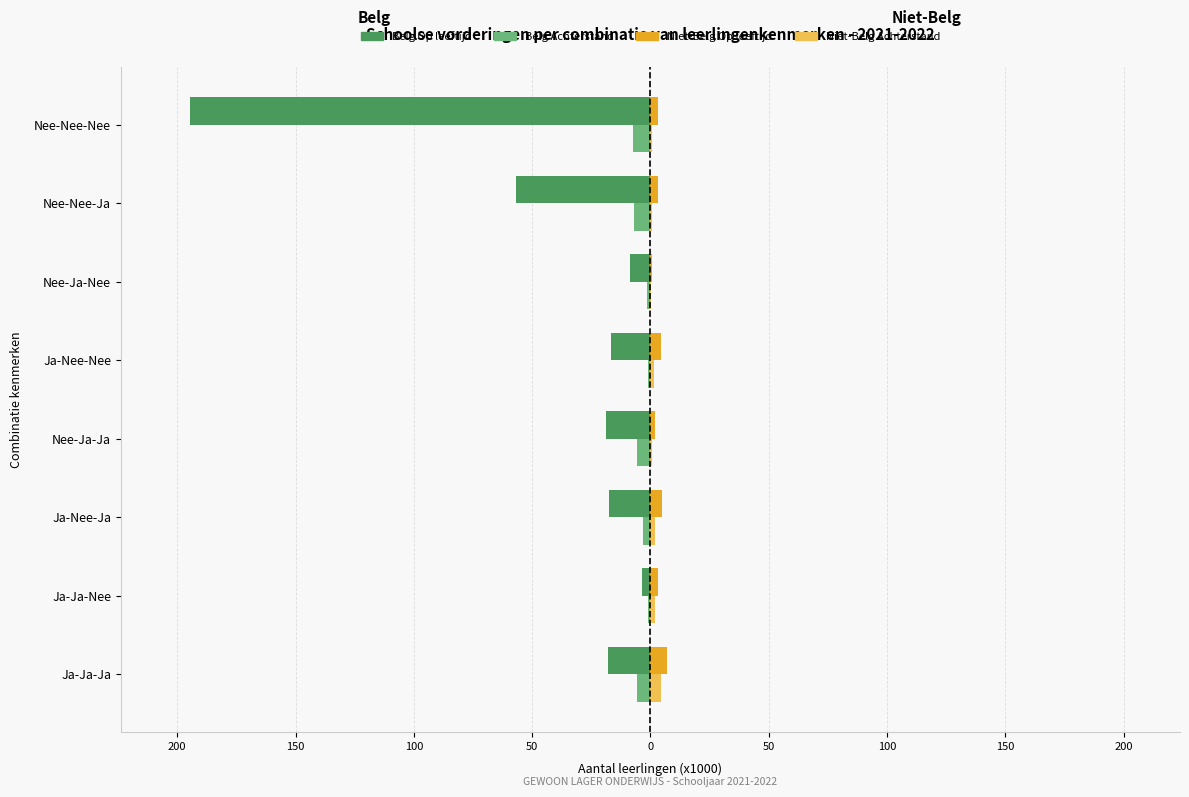

What is the difference between the maximum and minimum values in the Niet-Belg Op leeftijd series?

6.5